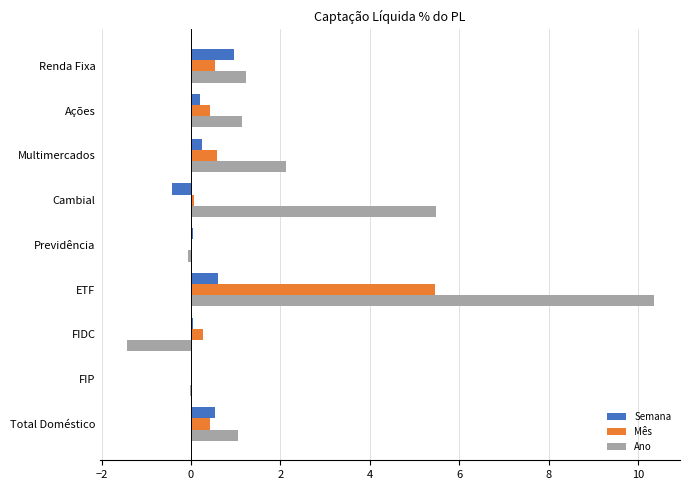

What are all the series names shown in the legend?

Semana, Mês, Ano